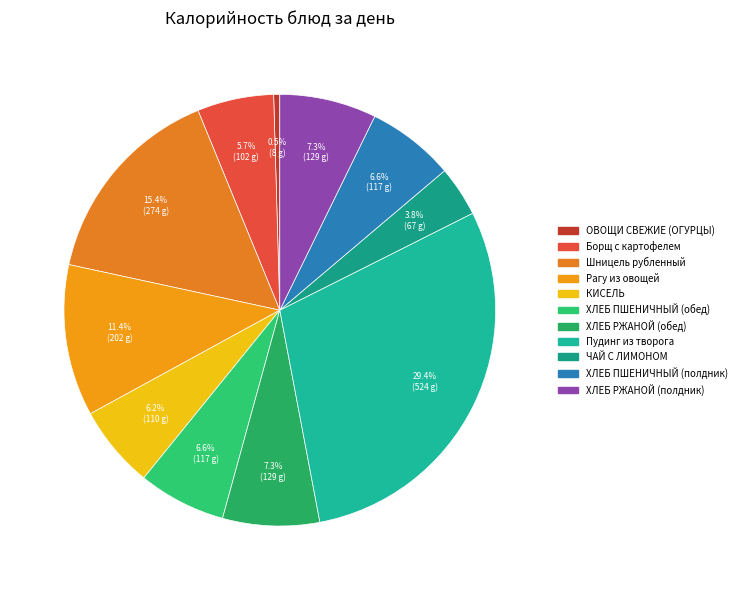

Is it true that КИСЕЛЬ is 1% of the pie?

False